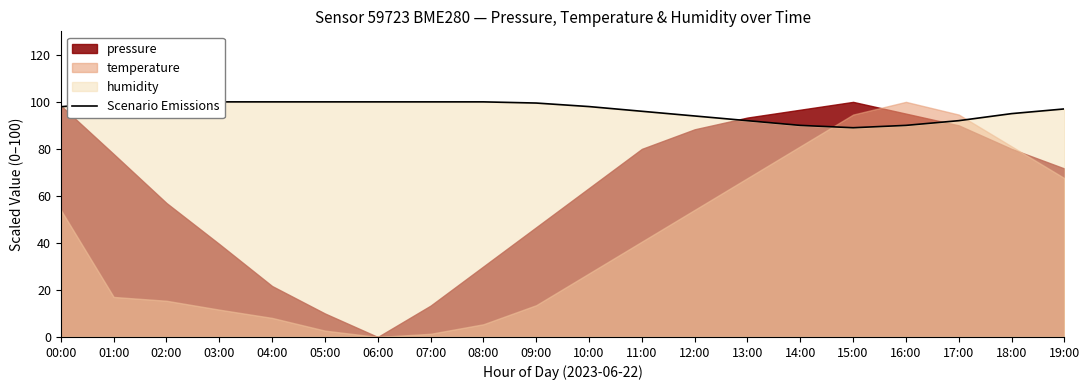

What is the average value?

96.5